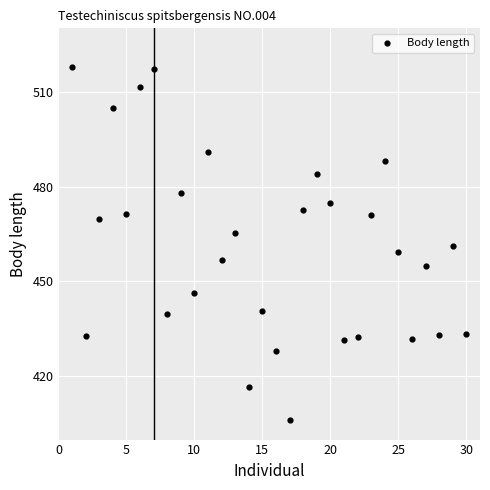

What is the range of X values (max minus min)?

29.0